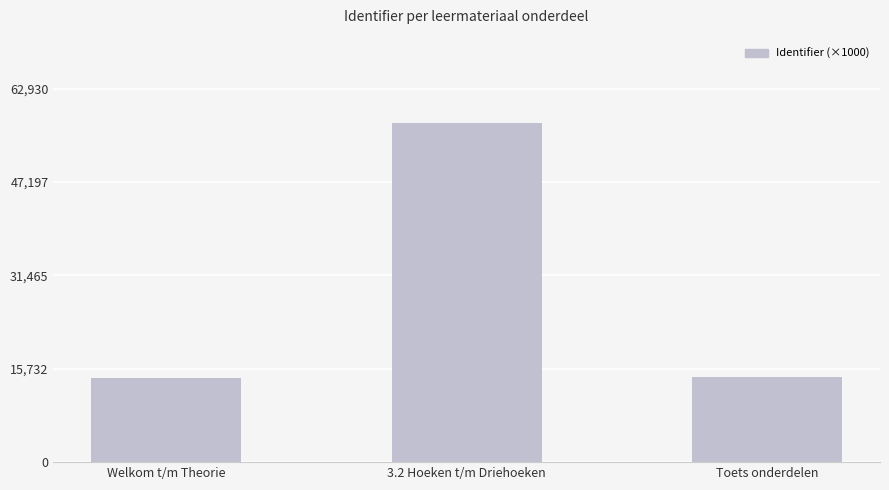

How many bars are there in total?

3